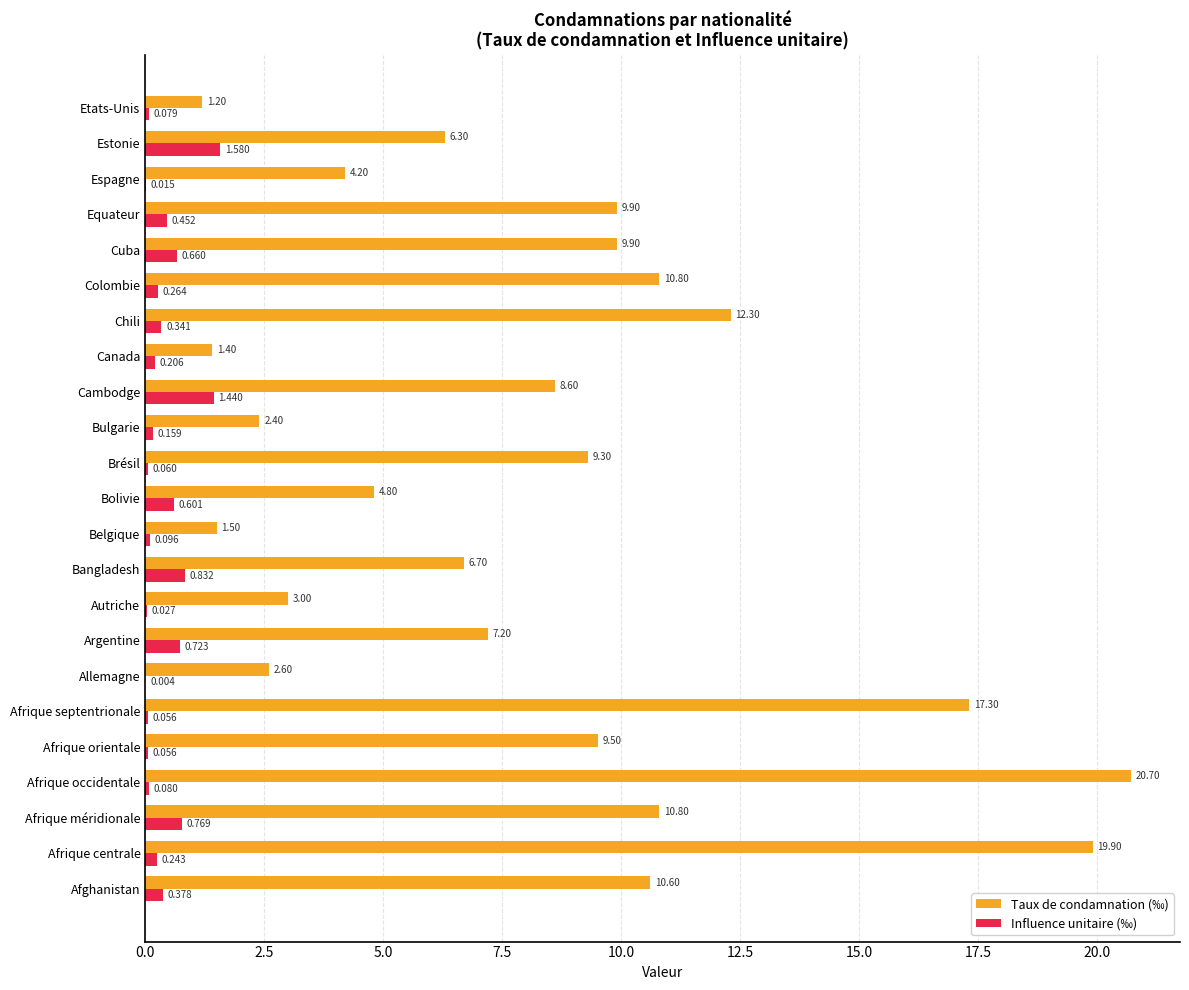

Which series has the largest total across all categories?

Taux de condamnation (‰)